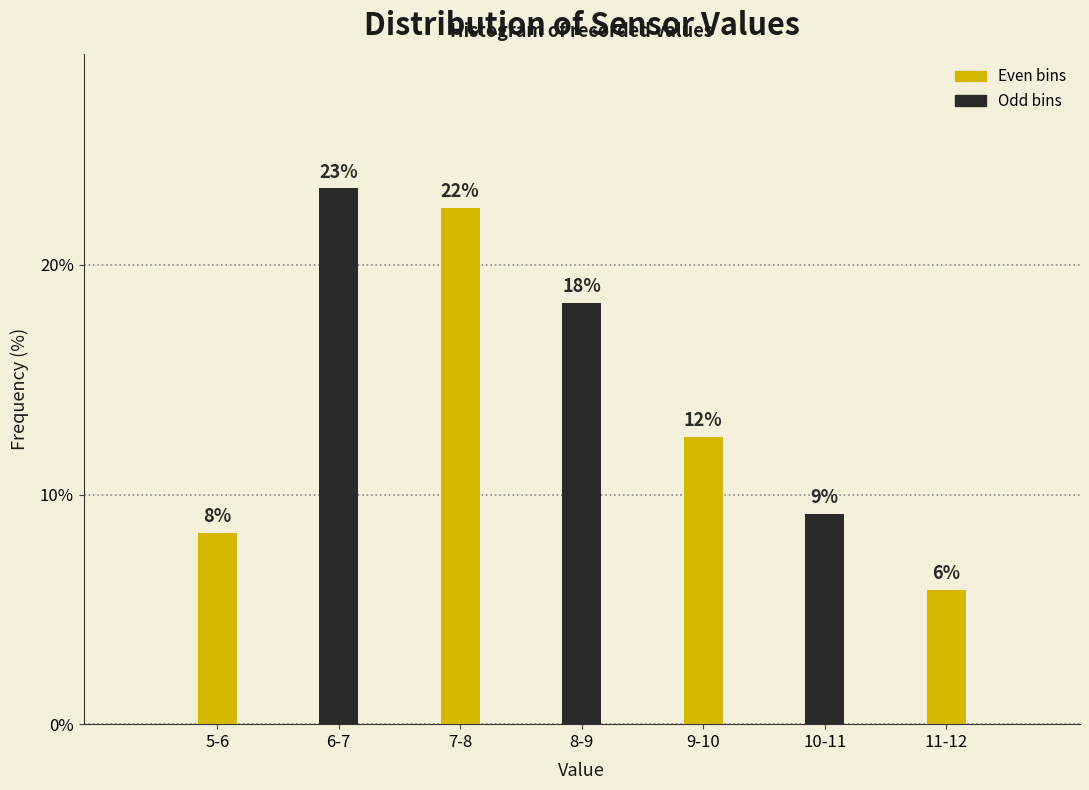

Are the bars horizontal?

No